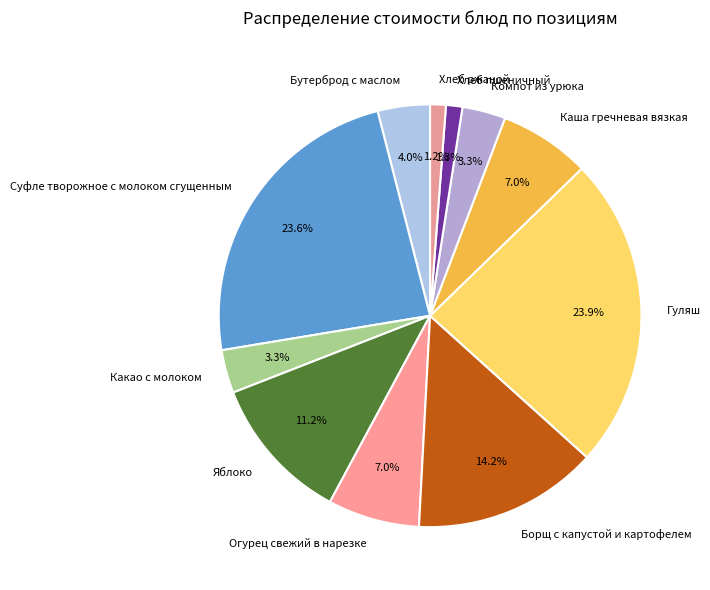

To the nearest percent, what percentage of the pie is Борщ с капустой и картофелем?

14%